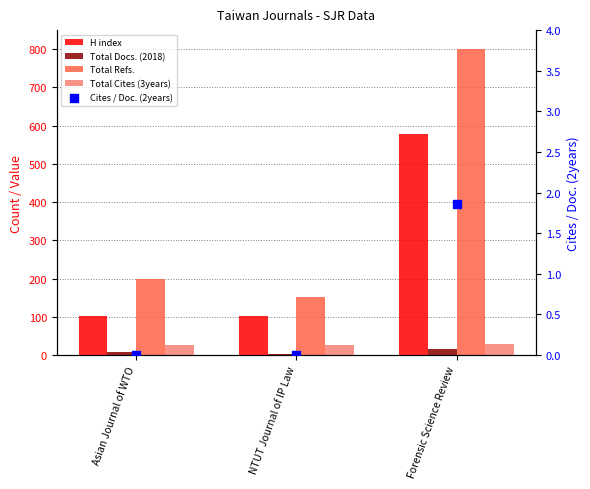

Is the value of Total Cites (3years) at Asian Journal of WTO greater than the value of Cites / Doc. (2years) at Asian Journal of WTO?

Yes